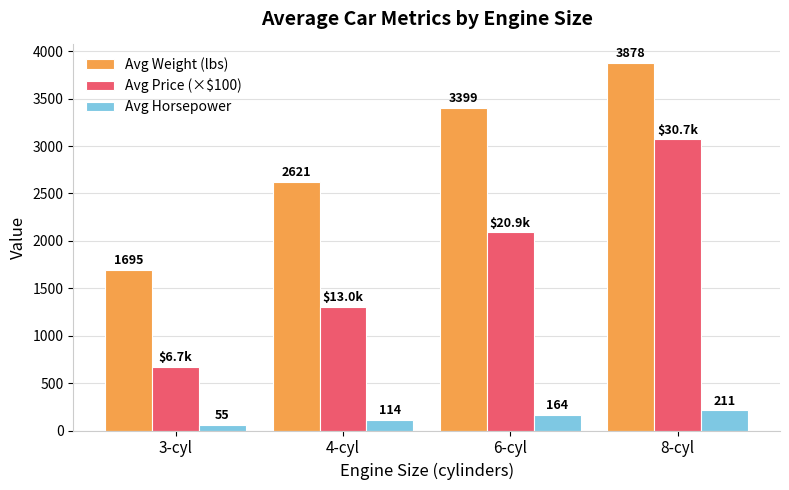

At 3-cyl, list the series in order from smallest to largest.

Avg Horsepower, Avg Price (×$100), Avg Weight (lbs)